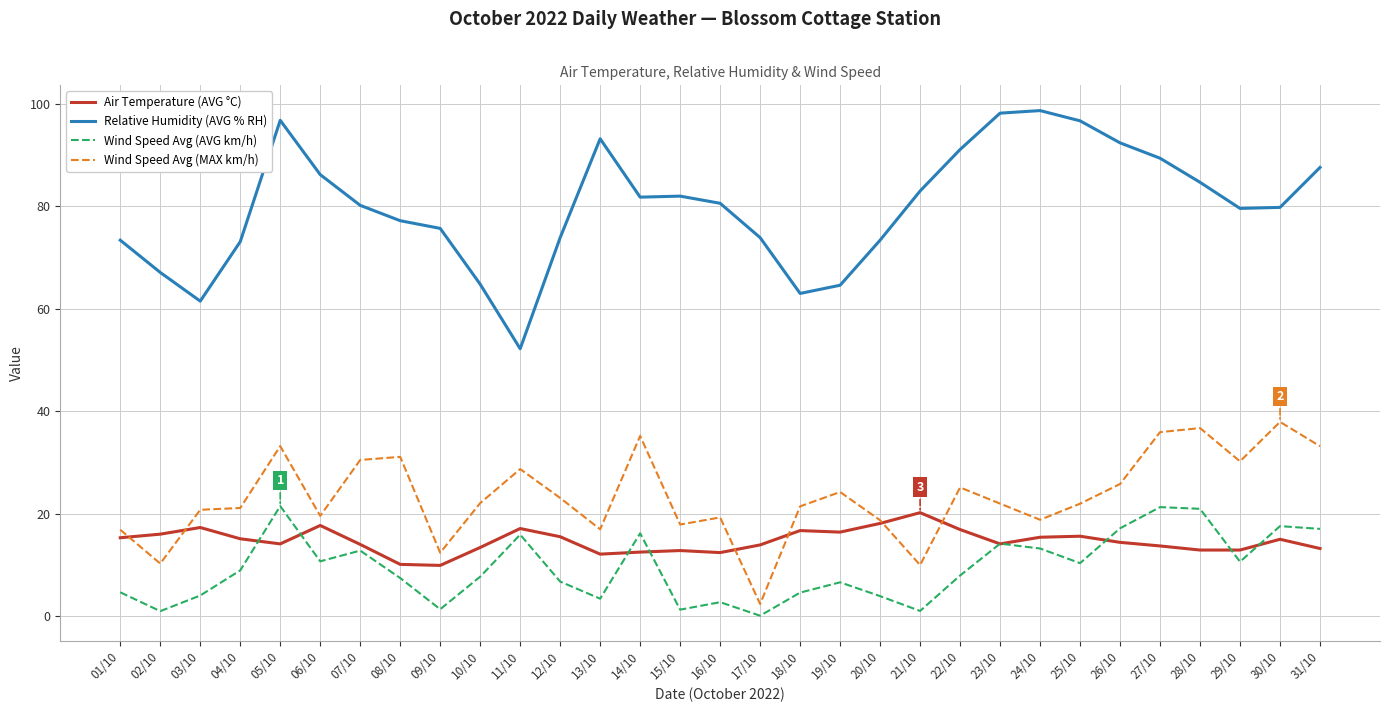

The Relative Humidity (AVG % RH) series shows 73.4 at 20/10. True or false?

True